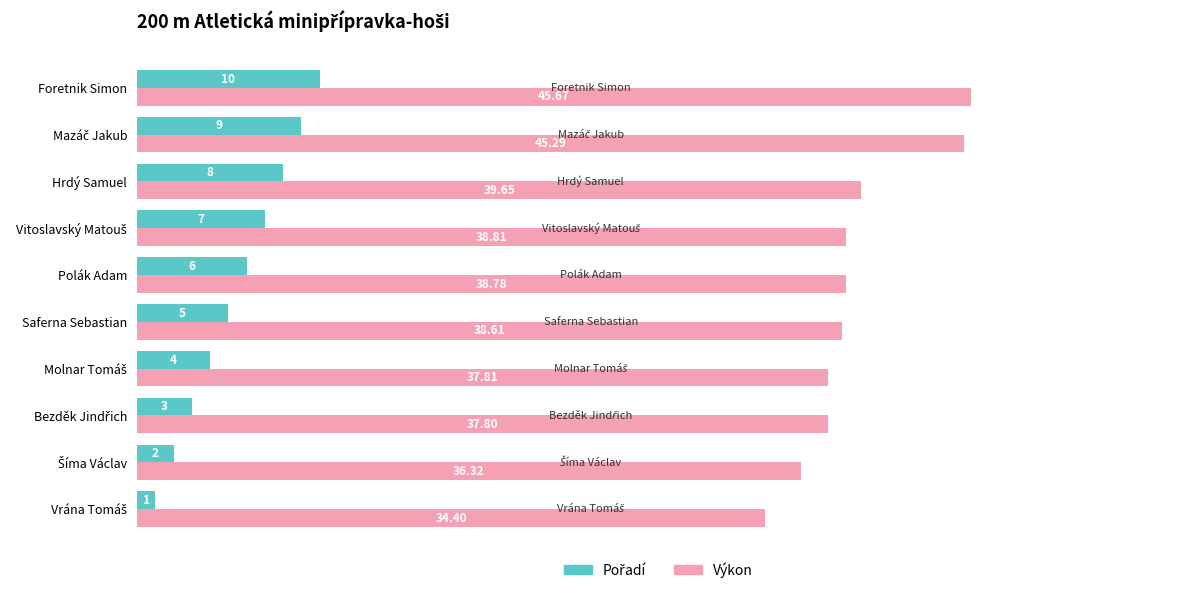

Which category has the highest value across all series?

Foretnik Simon